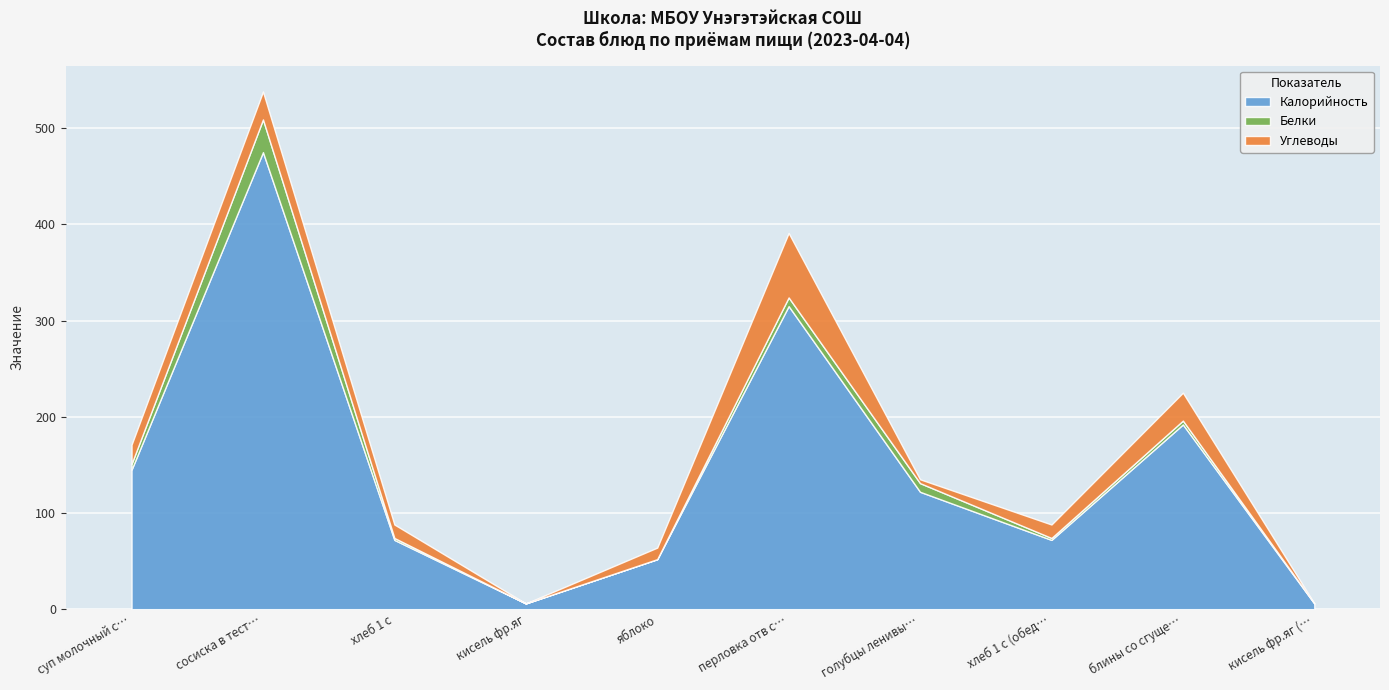

At голубцы ленивые, list the series in order from largest to smallest.

Калорийность, Белки, Углеводы